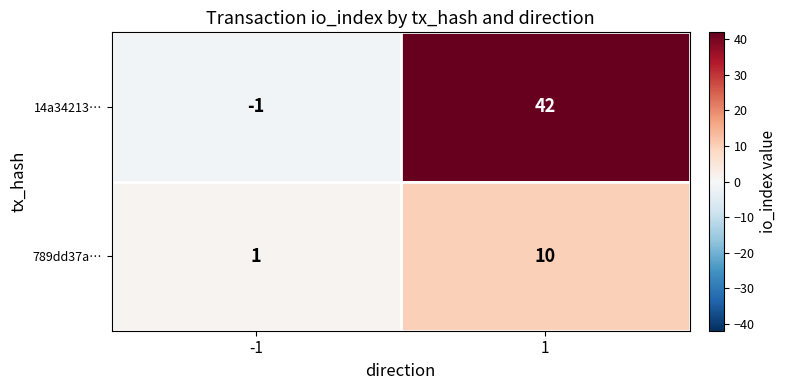

Reading left to right, extract all data points from this chart.

14a34213…: -1=-1	1=42
789dd37a…: -1=1	1=10